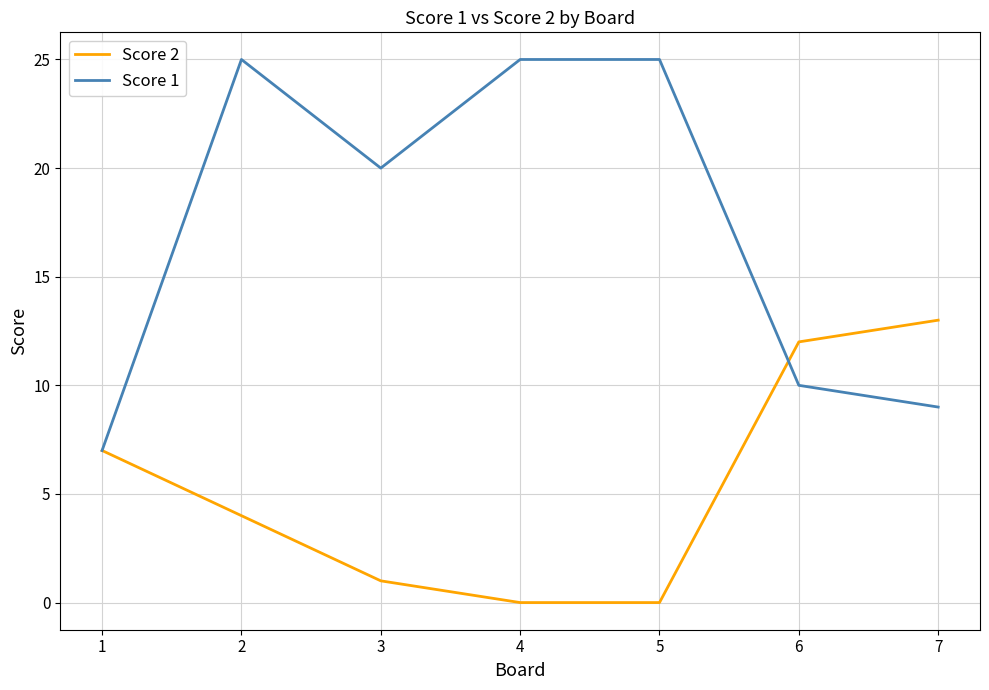

Which category has the highest value in the Score 2 series?

7